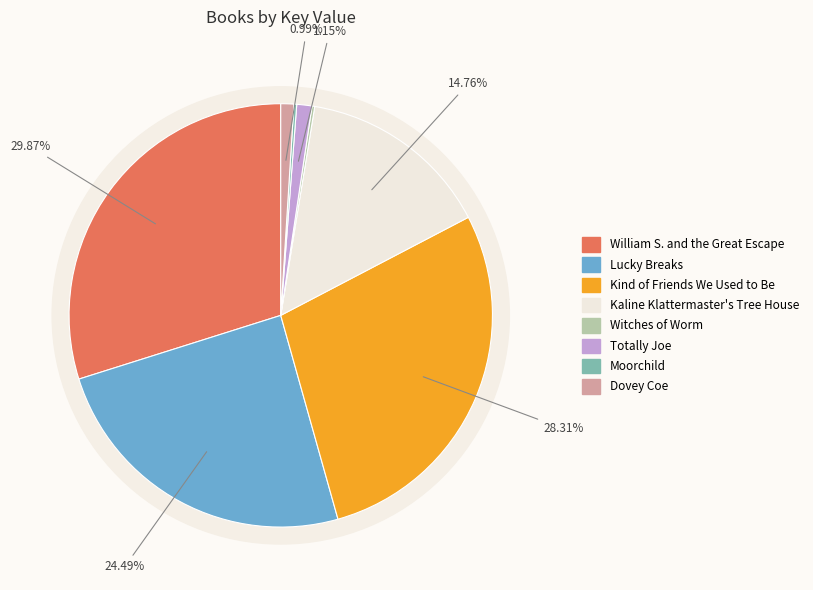

Rank the categories by value from highest to lowest.

William S. and the Great Escape, Kind of Friends We Used to Be, Lucky Breaks, Kaline Klattermaster's Tree House, Totally Joe, Dovey Coe, Moorchild, Witches of Worm